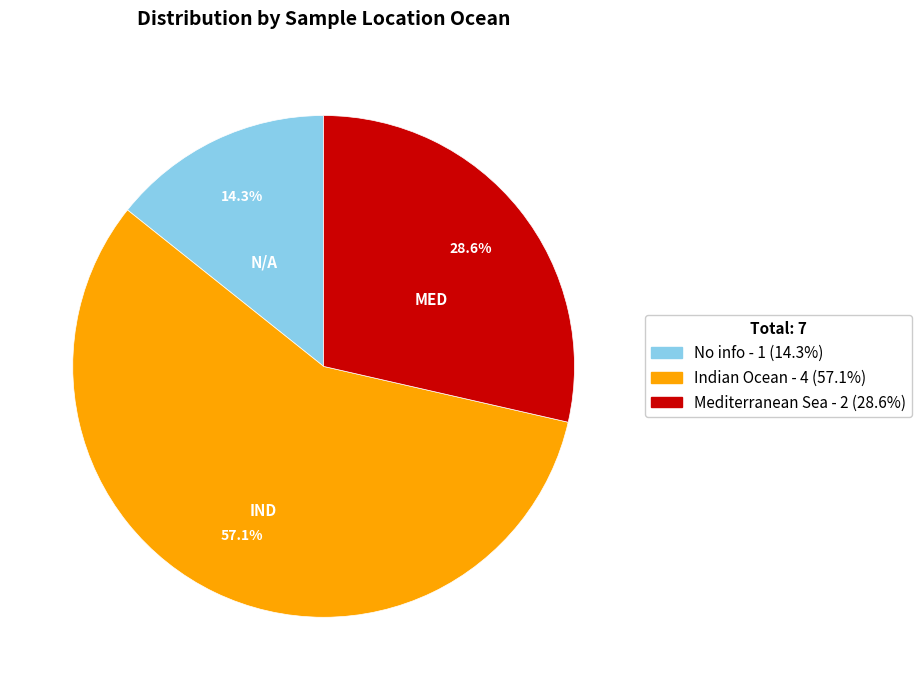

Approximately how many times larger is the value at No info - 1 (14.3%) compared to Mediterranean Sea - 2 (28.6%)?

0.5